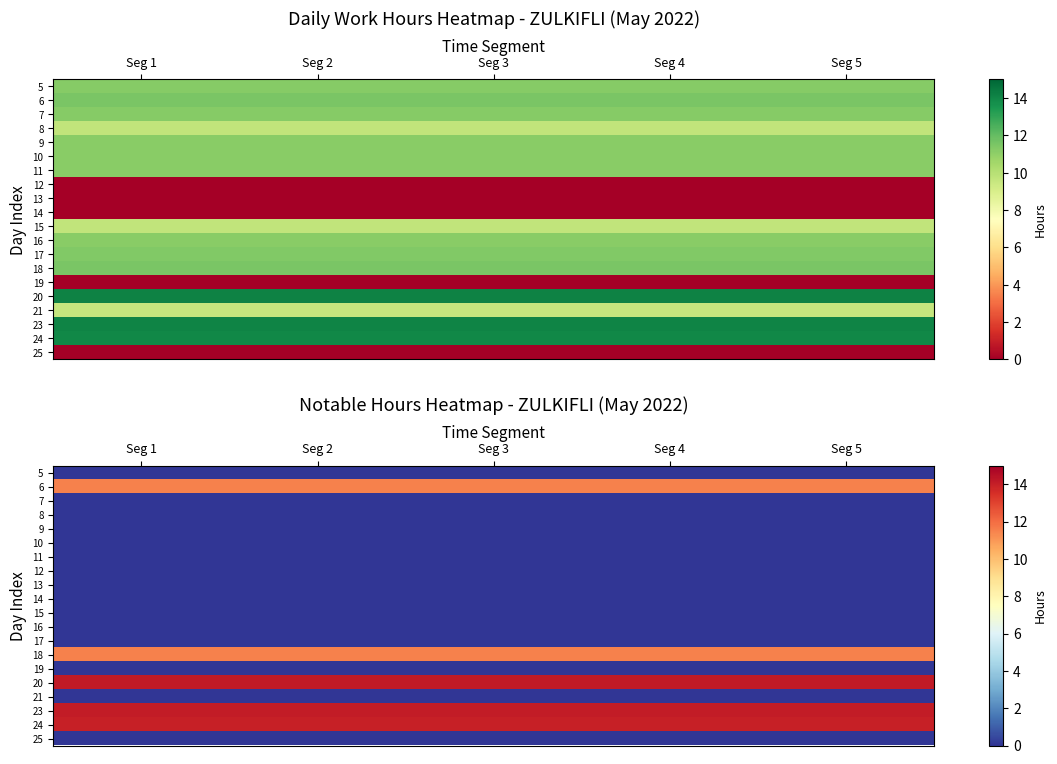

True or false: 24 has a value of 14.0 at Seg 4.

True